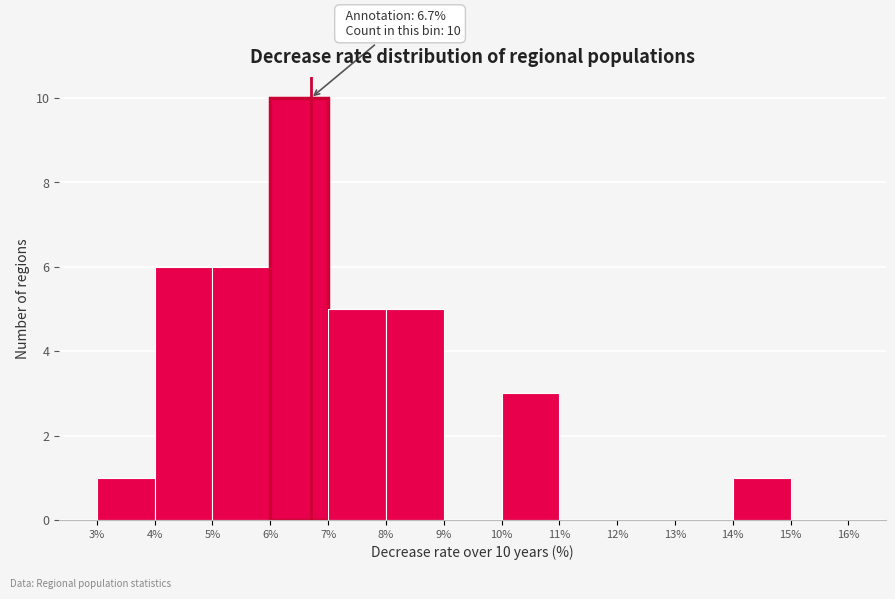

Which range on the x-axis has the tallest bar?

6% to 7%